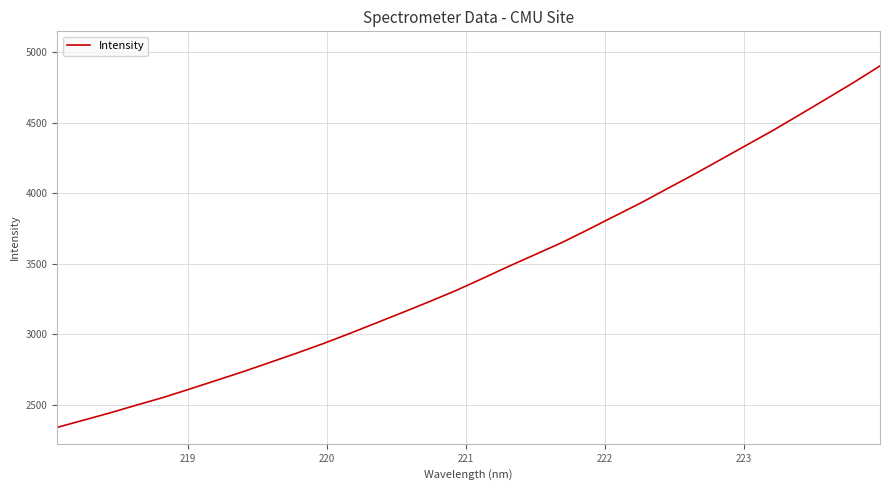

What is the maximum value shown in the chart?

4904.3